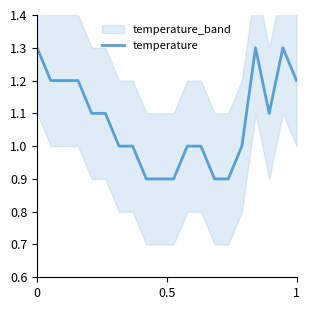

What is the average value?

1.1